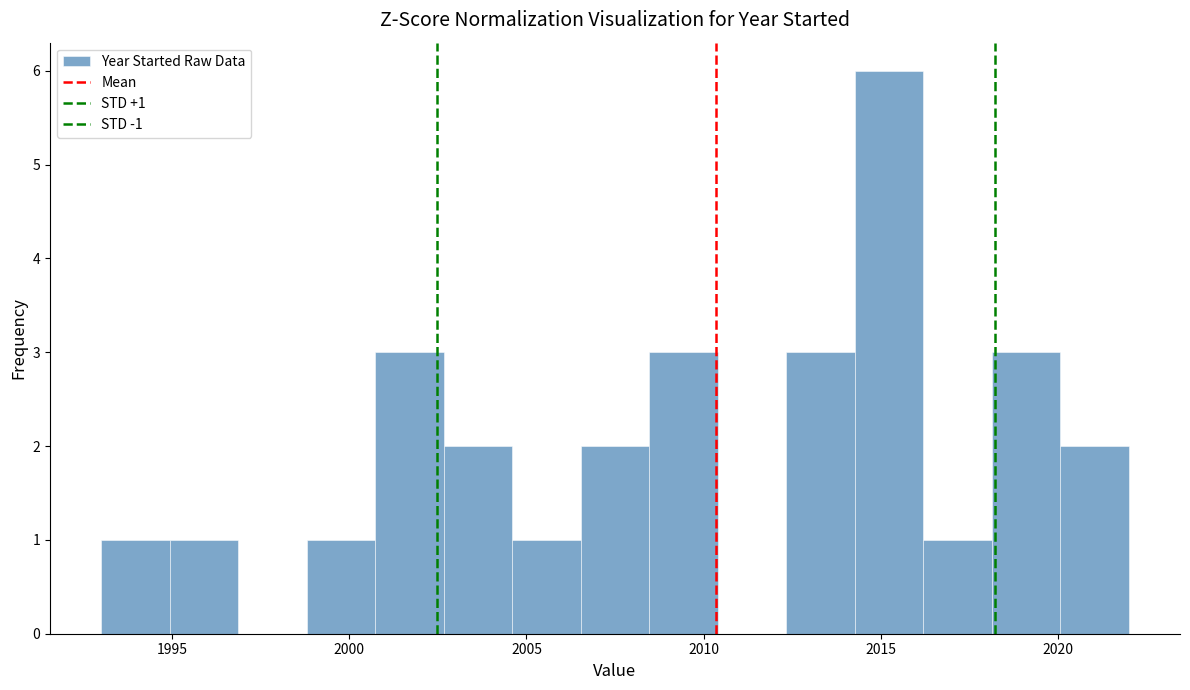

Read against the x-axis, roughly where is the centre of the tallest bar?

2015.0